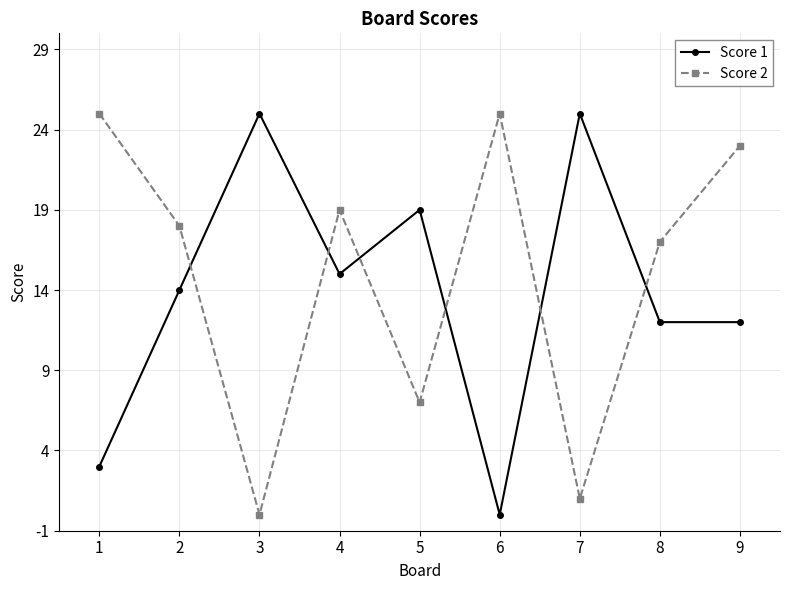

Is this an area chart (filled region under the line)?

No